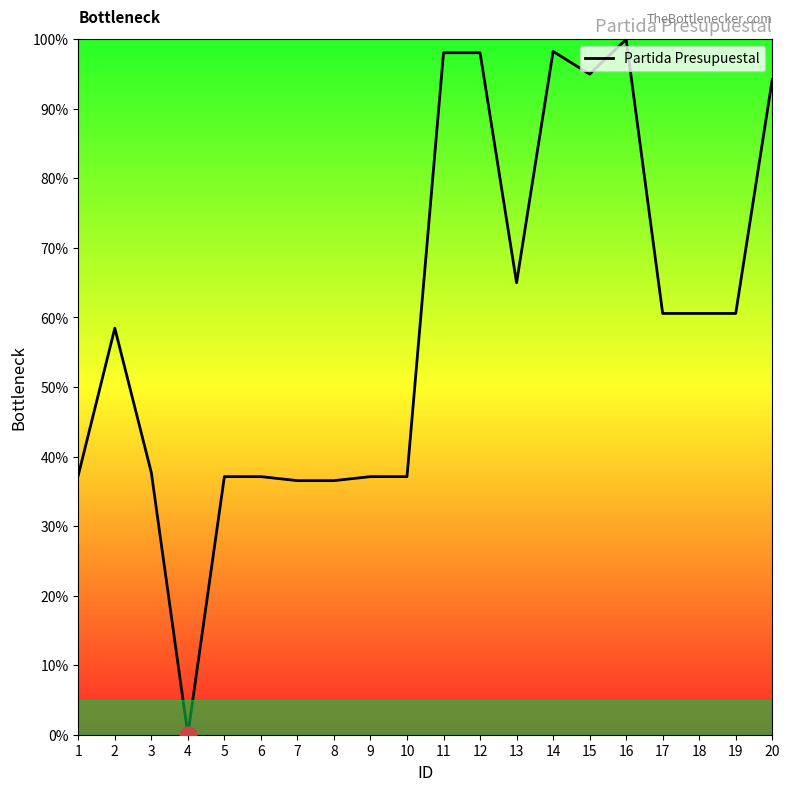

What is the change in value from 1 to 19?

+23.3